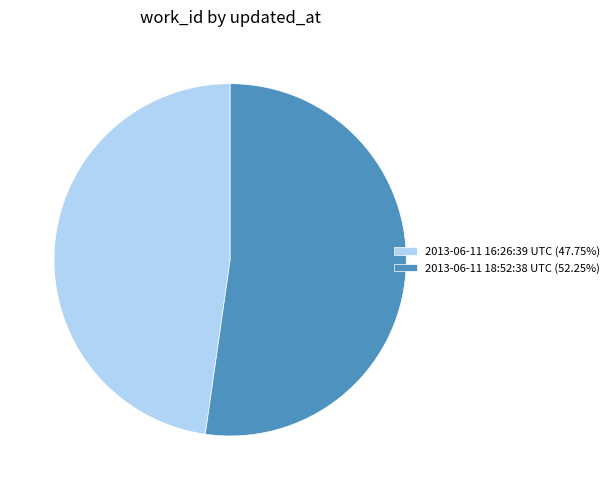

What is the ratio of the value at 2013-06-11 18:52:38 UTC (52.25%) to the value at 2013-06-11 16:26:39 UTC (47.75%)?

1.1